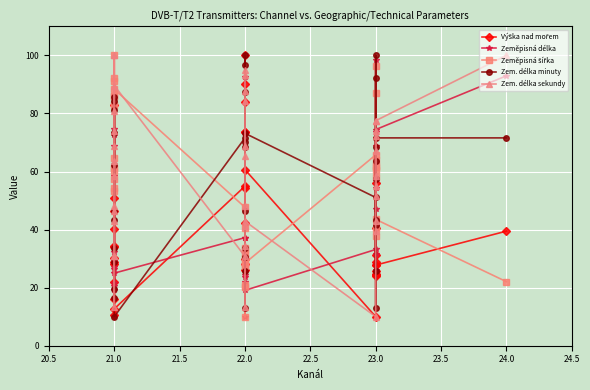

How many lines are shown in the chart?

5